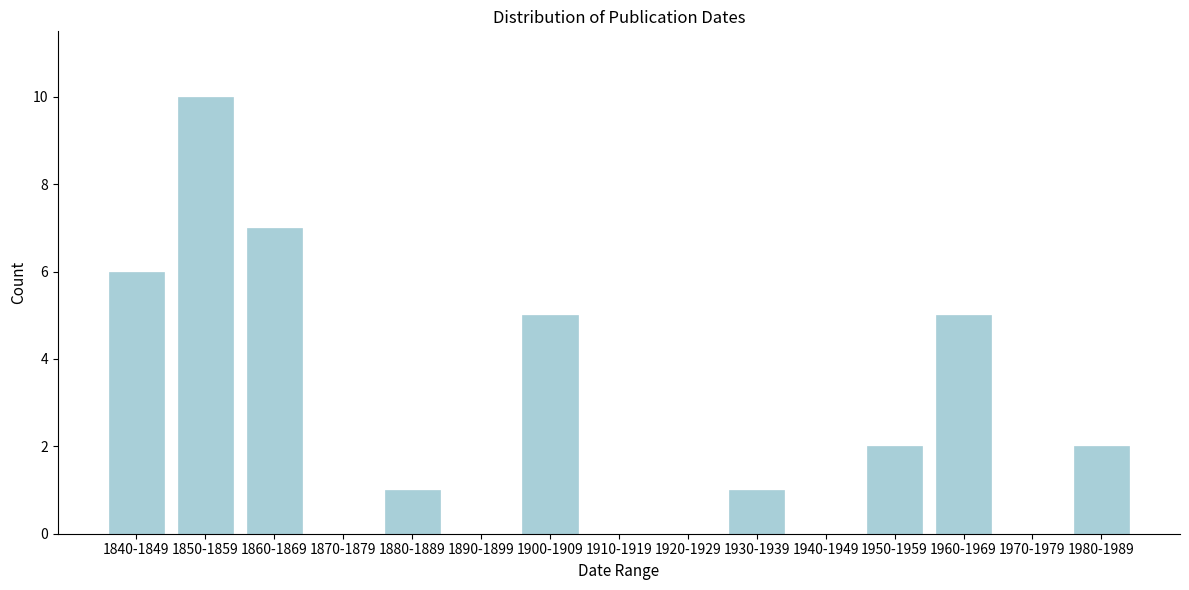

Reading left to right, what are all the values shown in this chart?

1840-1849=6	1850-1859=10	1860-1869=7	1870-1879=0	1880-1889=1	1890-1899=0	1900-1909=5	1910-1919=0	1920-1929=0	1930-1939=1	1940-1949=0	1950-1959=2	1960-1969=5	1970-1979=0	1980-1989=2